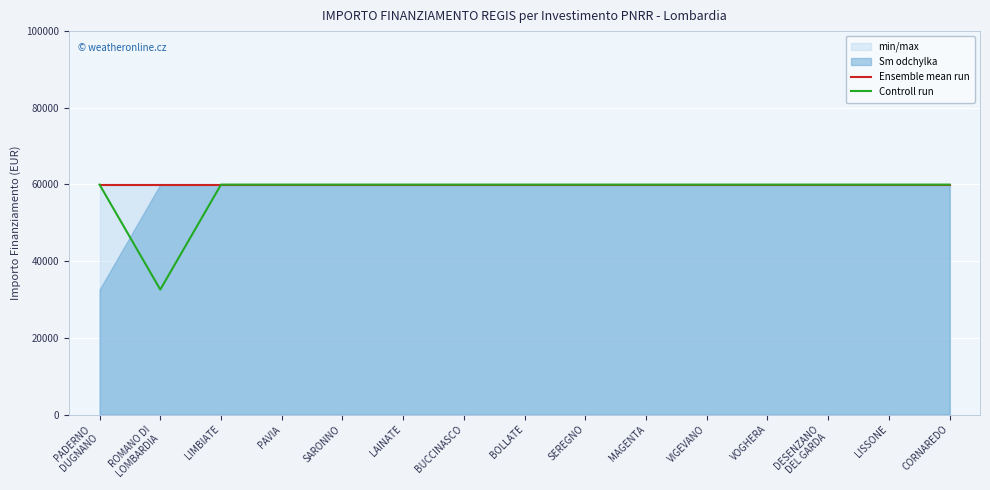

True or false: Ensemble mean run has more than 2 points higher than both neighbors.

False